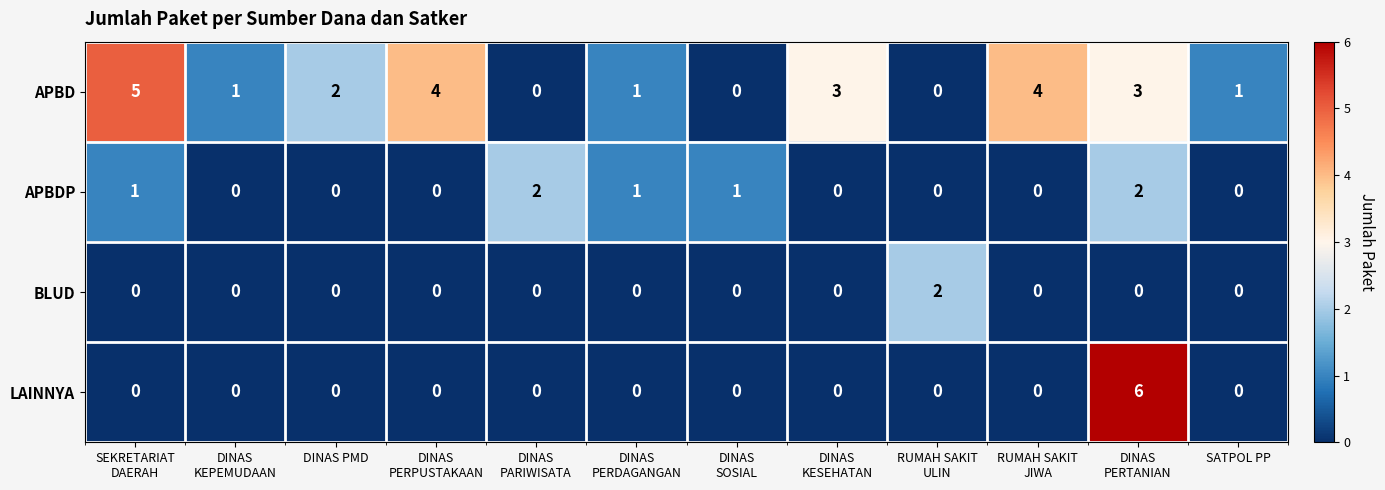

Which series has the largest total across all categories?

APBD